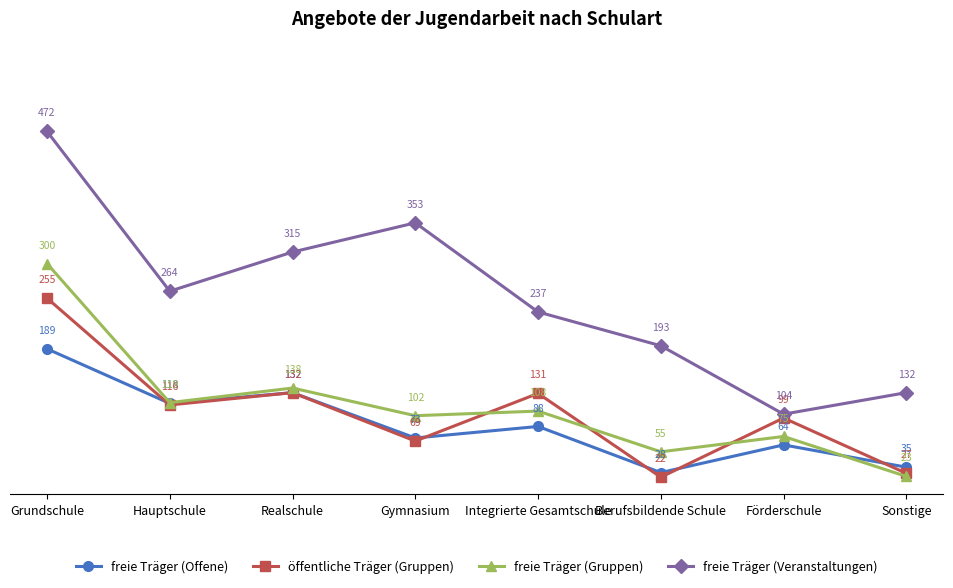

Does the chart have visible grid lines?

No